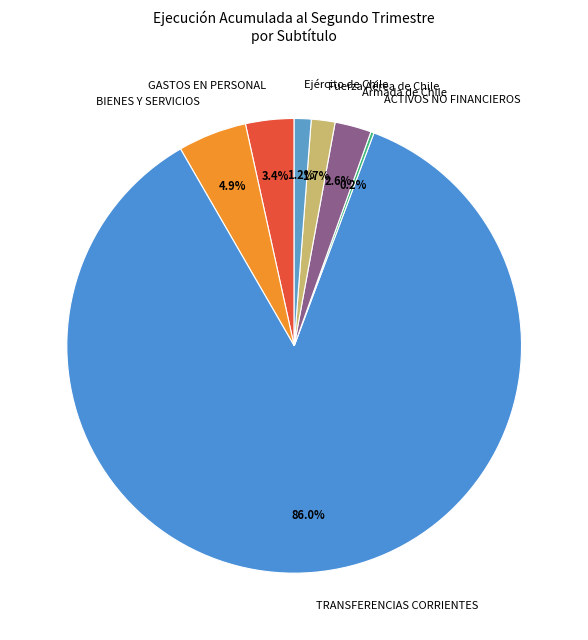

Between BIENES Y SERVICIOS and GASTOS EN PERSONAL, which is larger?

BIENES Y SERVICIOS